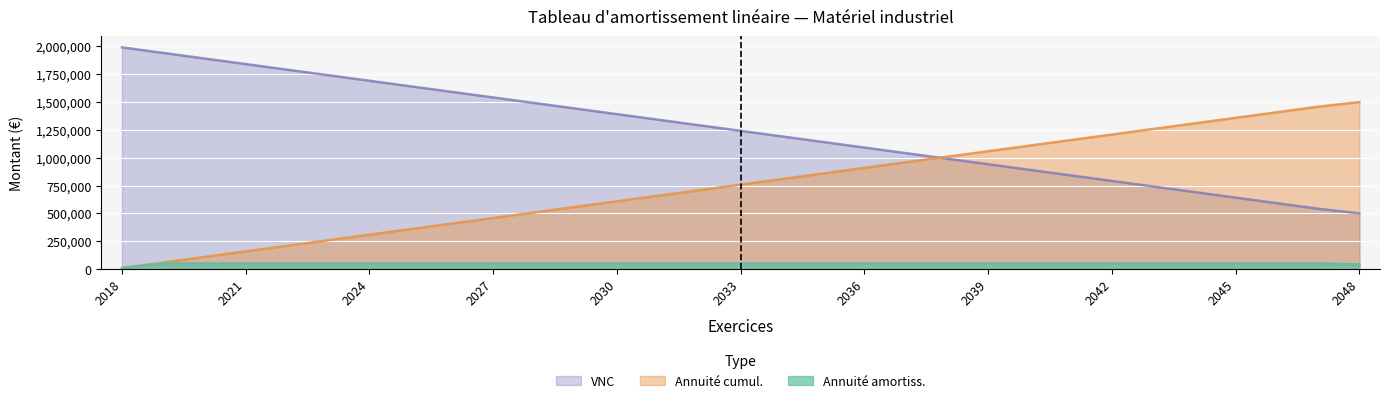

Reading left to right, what are all the values shown in this chart?

Annuité amortiss.: 8493.2	50000.0	50000.0	50000.0	50000.0	50000.0	50000.0	50000.0	50000.0	50000.0	50000.0	50000.0	50000.0	50000.0	50000.0	50000.0	50000.0	50000.0	50000.0	50000.0	50000.0	50000.0	50000.0	50000.0	50000.0	50000.0	50000.0	50000.0	50000.0	50000.0	41506.8
Annuité cumul.: 1991506.8	1941506.8	1891506.8	1841506.8	1791506.8	1741506.8	1691506.8	1641506.8	1591506.8	1541506.8	1491506.8	1441506.8	1391506.8	1341506.8	1291506.8	1241506.8	1191506.8	1141506.8	1091506.8	1041506.8	991506.8	941506.8	891506.8	841506.8	791506.8	741506.8	691506.8	641506.8	591506.8	541506.8	500000.0
VNC: 8493.2	58493.2	108493.2	158493.2	208493.2	258493.2	308493.2	358493.2	408493.2	458493.2	508493.2	558493.2	608493.2	658493.2	708493.2	758493.2	808493.2	858493.2	908493.2	958493.2	1008493.2	1058493.2	1108493.2	1158493.2	1208493.2	1258493.2	1308493.2	1358493.2	1408493.2	1458493.2	1500000.0